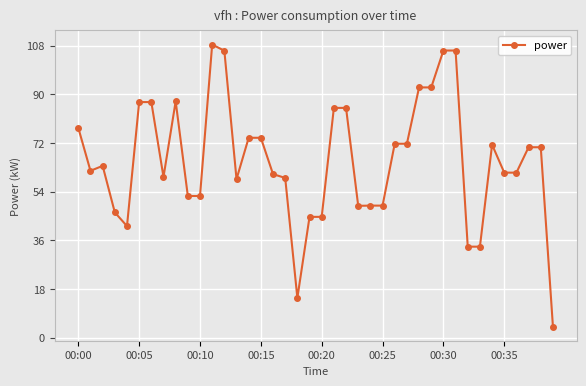

What is the value of the 36th point from the left?

61.0